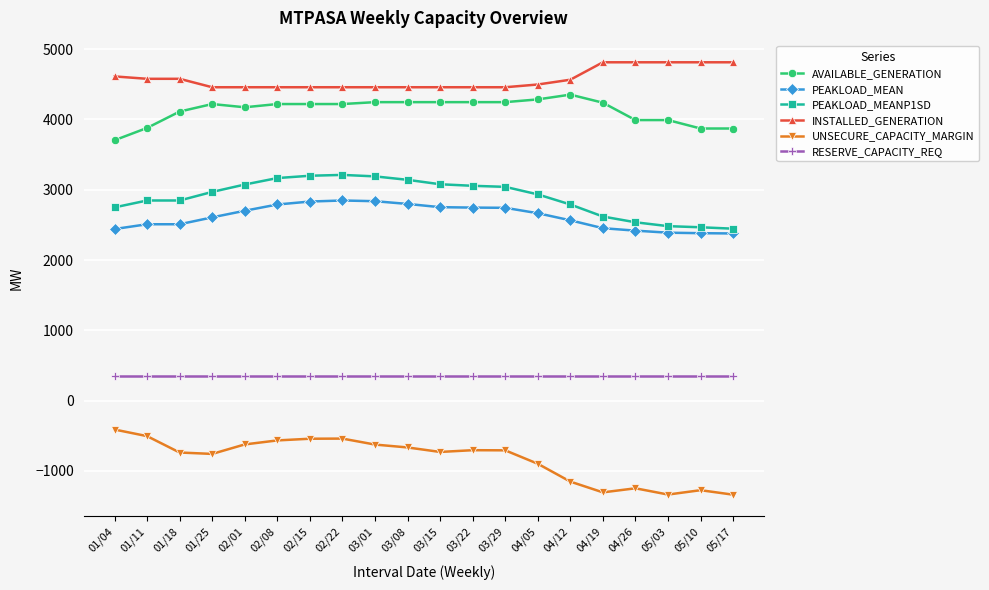

What is the difference between the maximum and minimum values in the PEAKLOAD_MEANP1SD series?

765